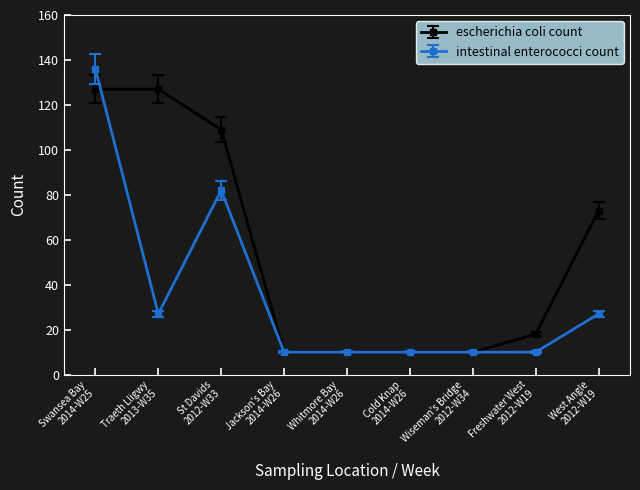

At which category is the sum across all series the highest?

Swansea Bay
2014-W25